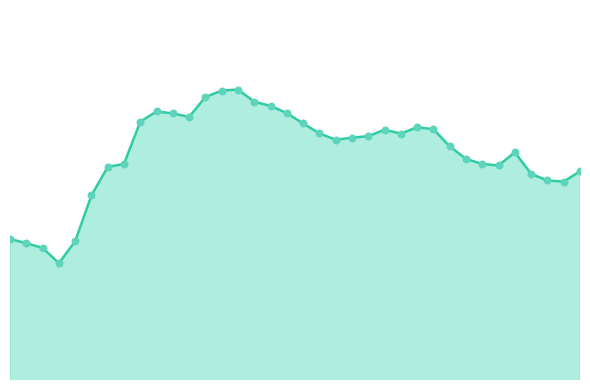

Does the chart have visible grid lines?

No